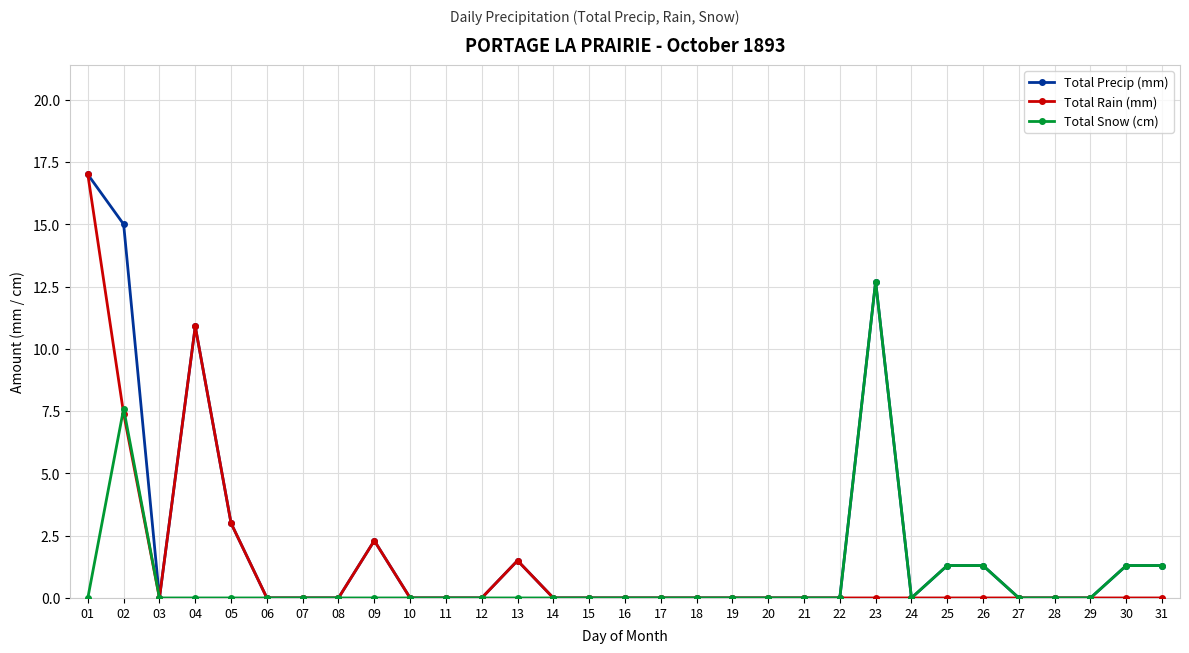

True or false: Total Precip (mm) has more than 0 interior local peaks.

True